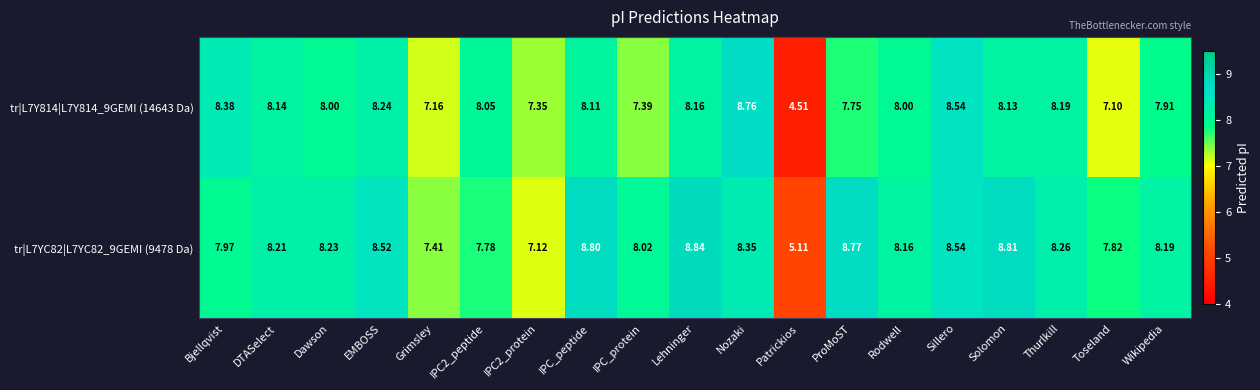

At which category is the sum across all series the highest?

Nozaki